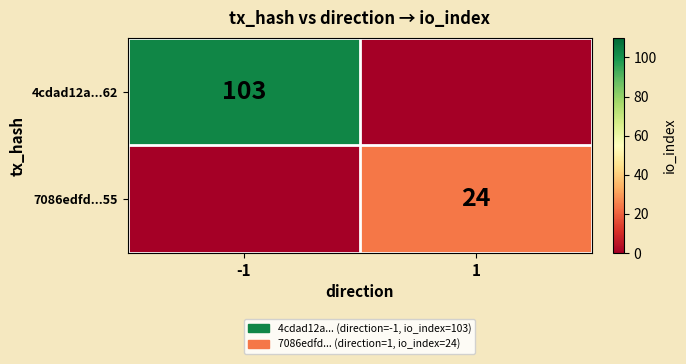

The value of 7086edfd...55 at 1 is 24. True or false?

True